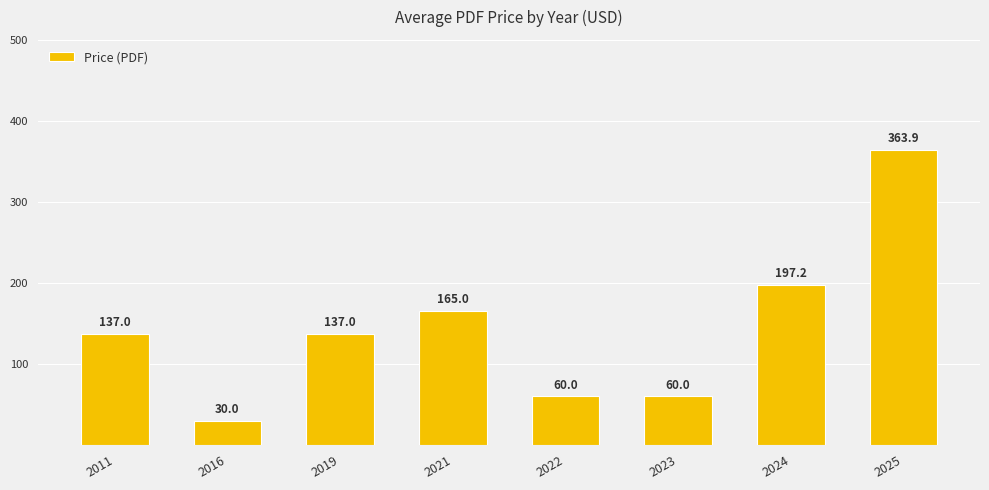

Which label corresponds to the largest value in the chart?

2025